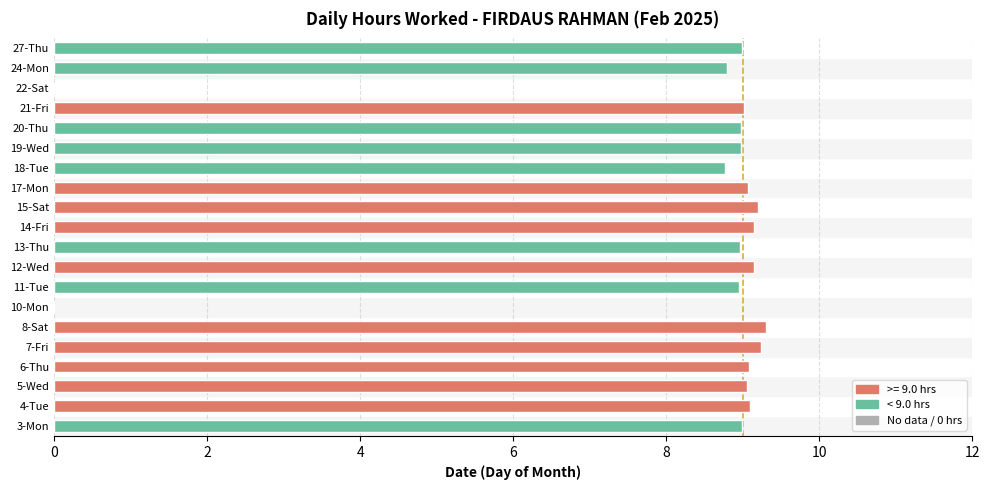

The chart shows a value of 2.8 at 24-Mon. True or false?

False